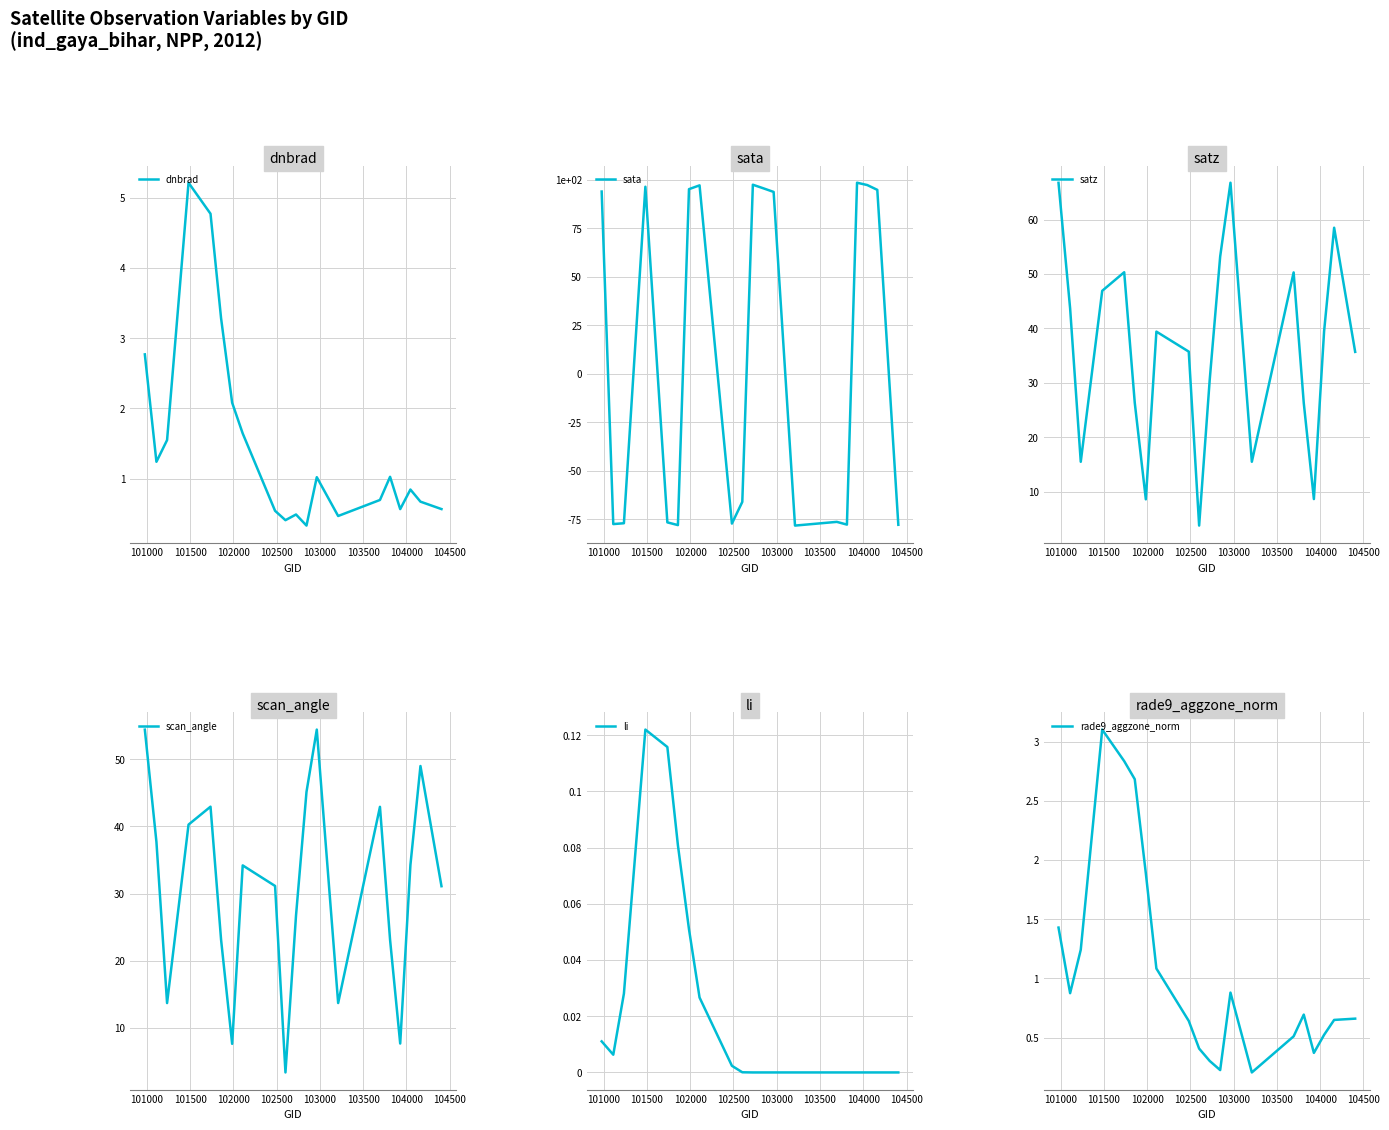

What is the sum of all li values?

0.4